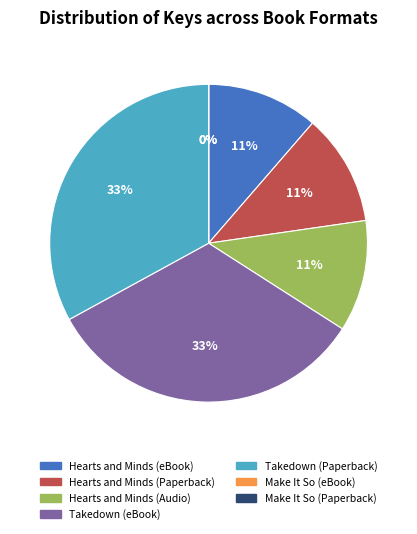

Is the sum of Hearts and Minds (Paperback) and Takedown (eBook) greater than half?

No